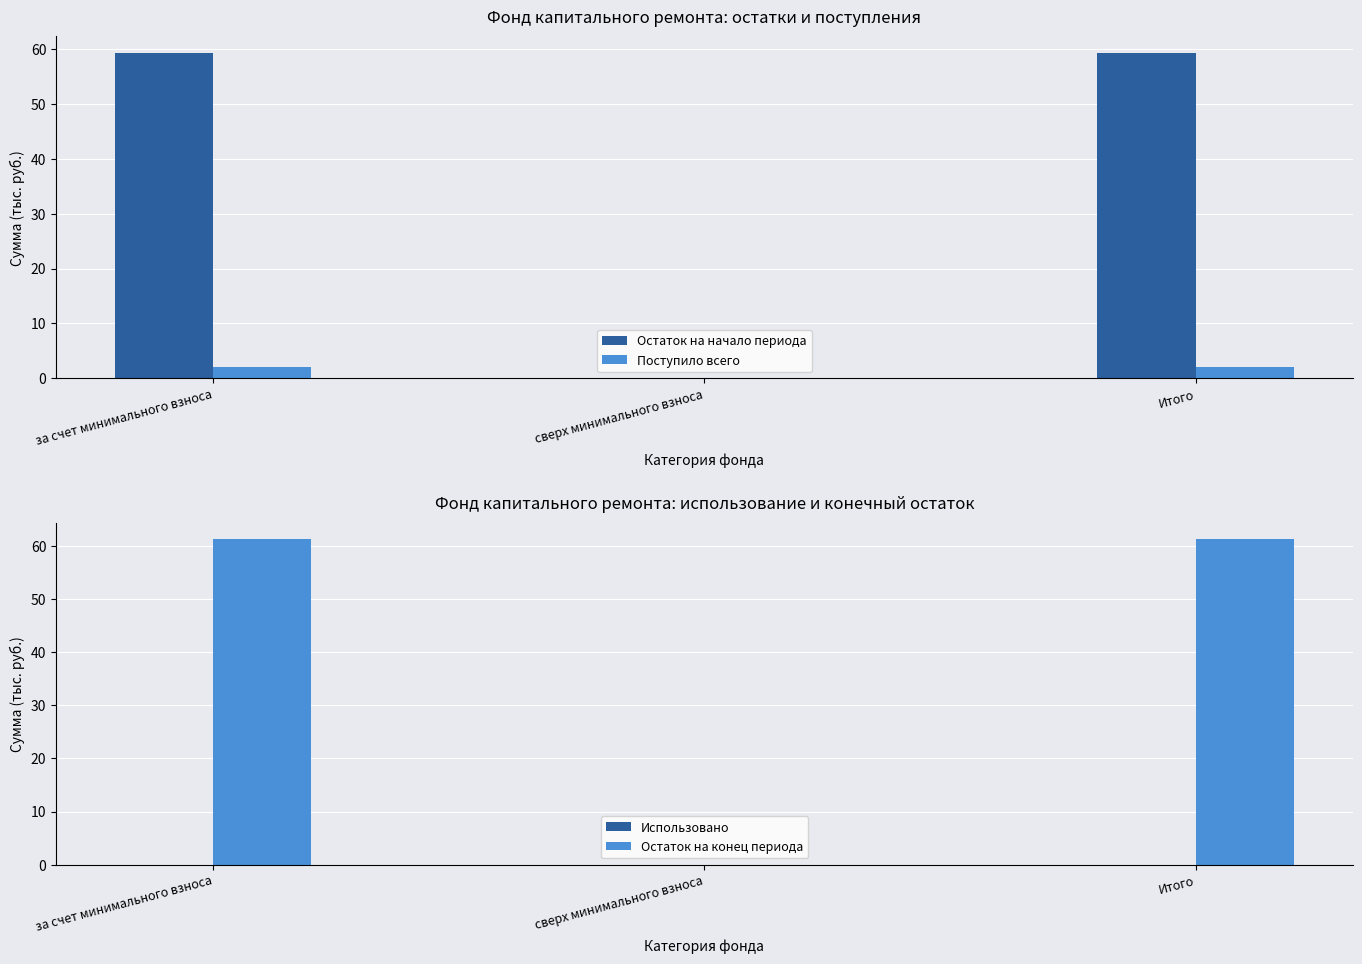

What is the spread (max minus min) of values at Итого?

61.4